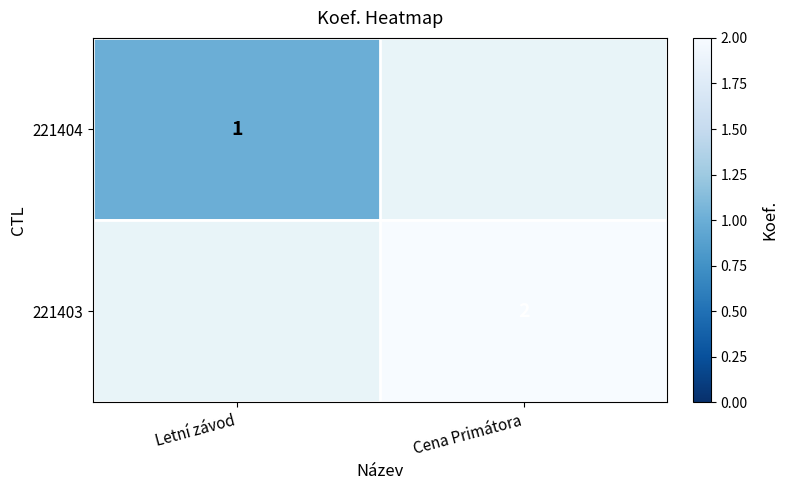

True or false: 221403 has a value of 3 at Cena Primátora.

False